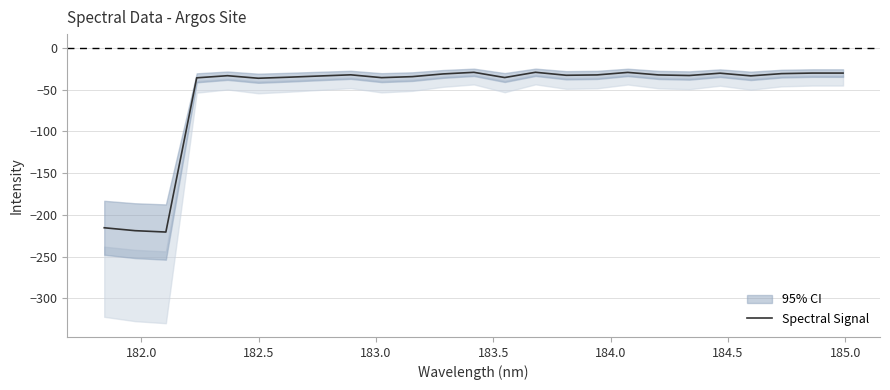

What is the minimum value for Spectral Signal?

-220.6